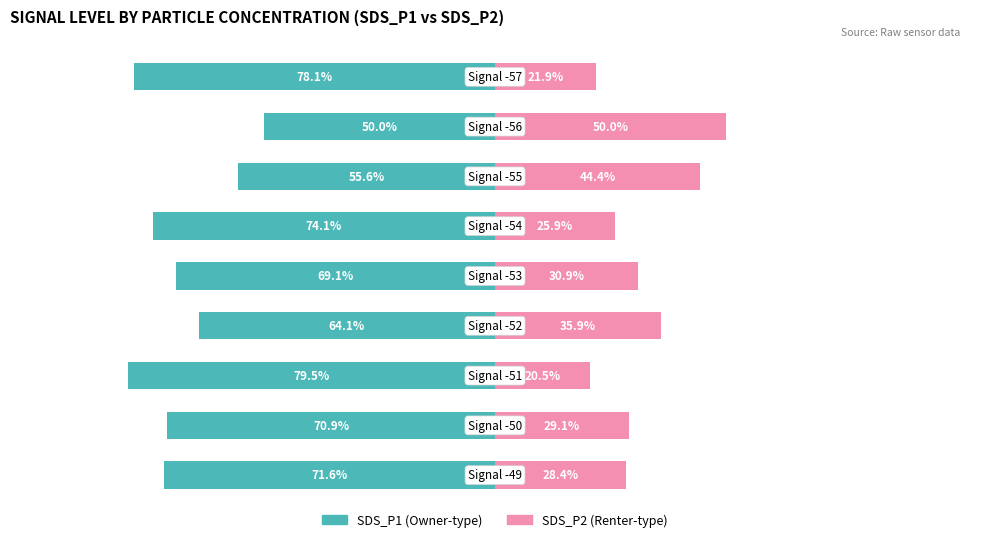

How many groups of bars are there?

9